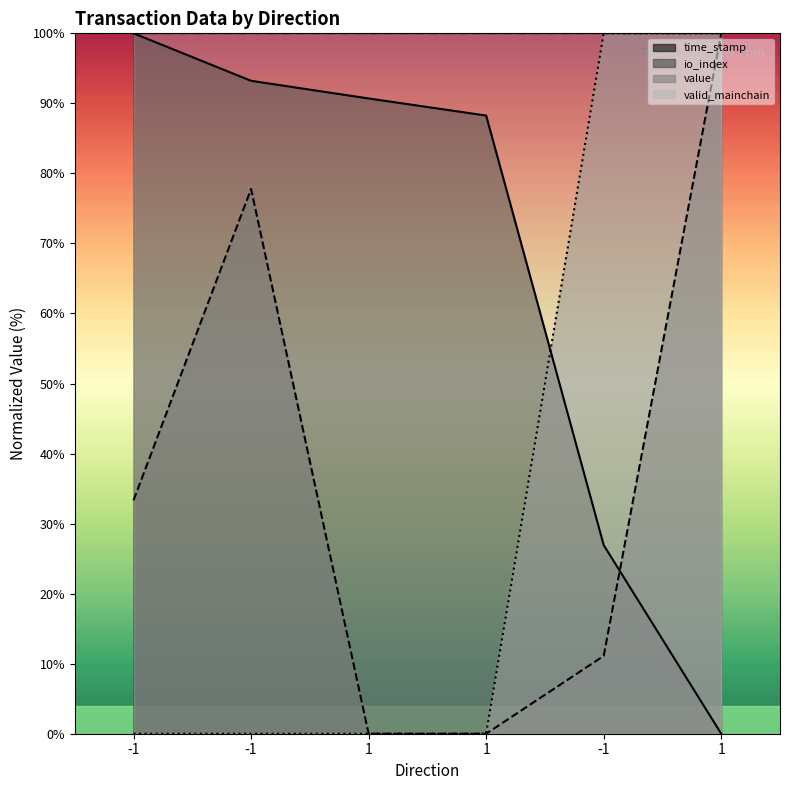

What is the total value across all series at 1?

90.7